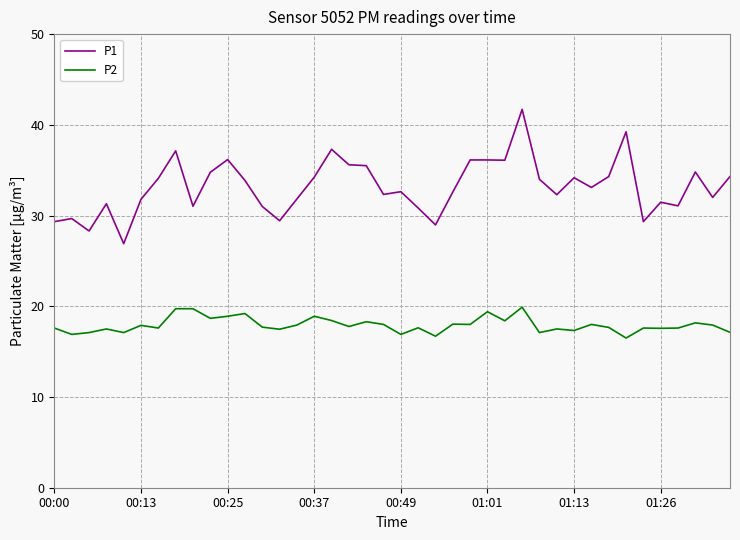

Which series has the largest total across all categories?

P1